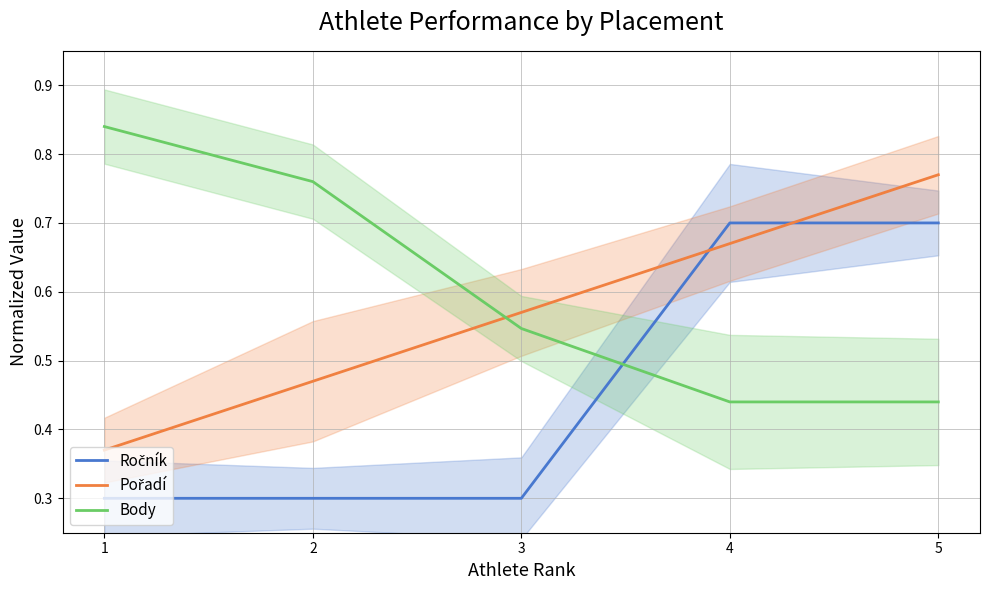

True or false: Pořadí has more than 0 points higher than both neighbors.

False